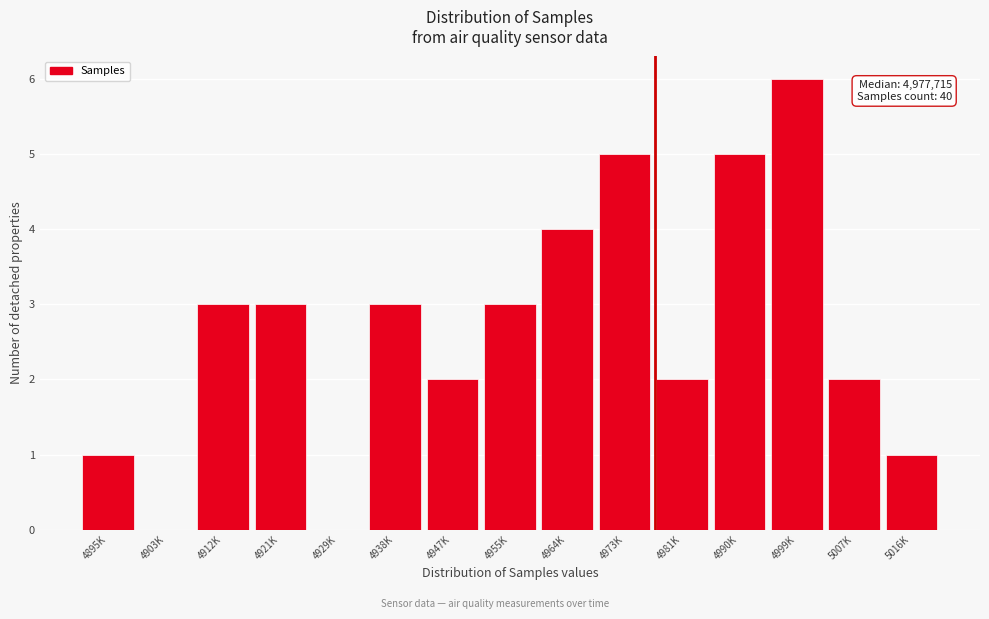

Reading left to right, transcribe all the data shown in this chart.

4895K=1	4903K=0	4912K=3	4921K=3	4929K=0	4938K=3	4947K=2	4955K=3	4964K=4	4973K=5	4981K=2	4990K=5	4999K=6	5007K=2	5016K=1